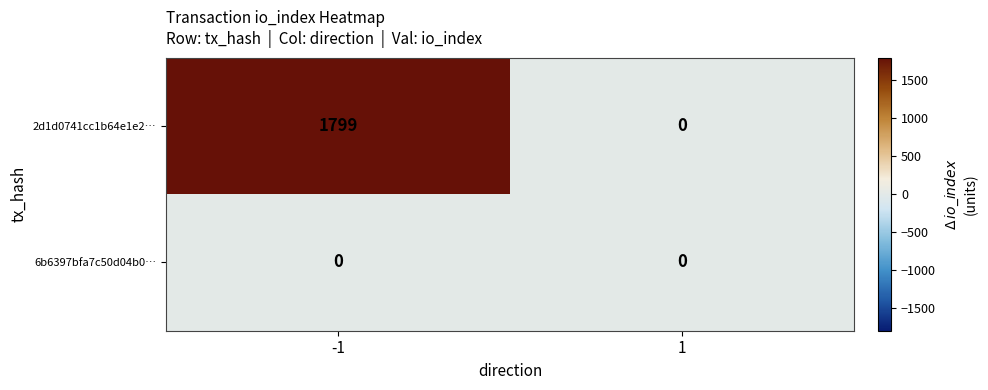

What is the maximum value shown in the chart?

1799